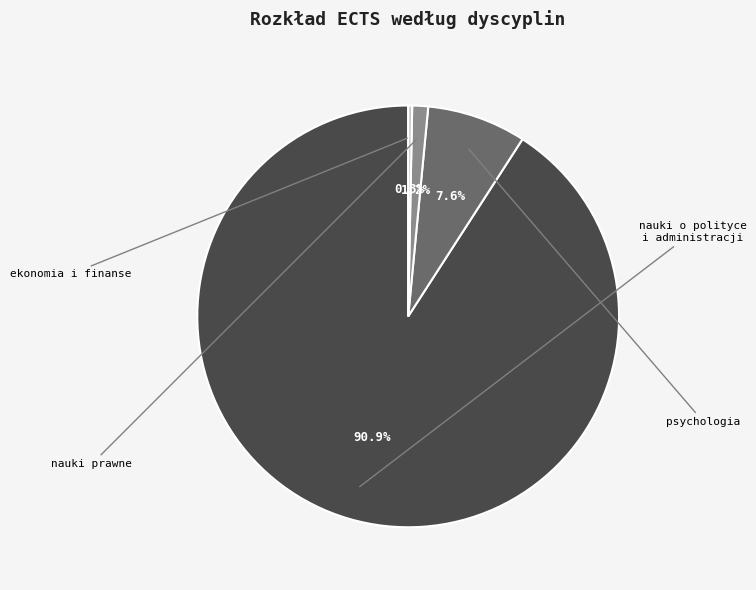

Is there a majority slice in this chart?

Yes